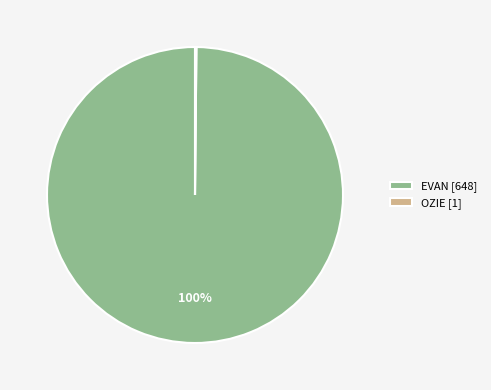

The EVAN [648] slice represents 93% of the pie. True or false?

False